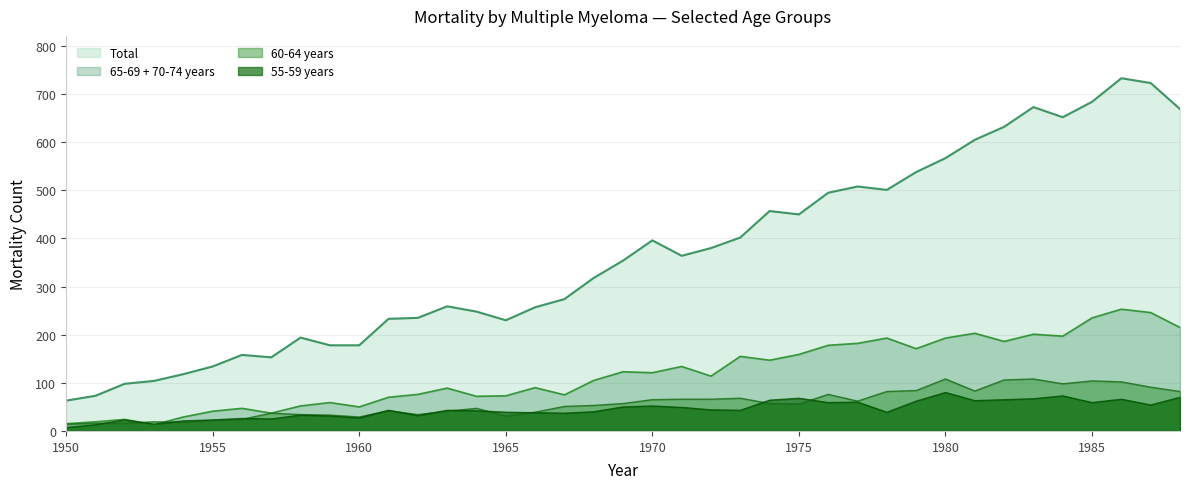

Between which two adjacent categories do 55-59 years and 60-64 years first intersect?

1951 and 1952